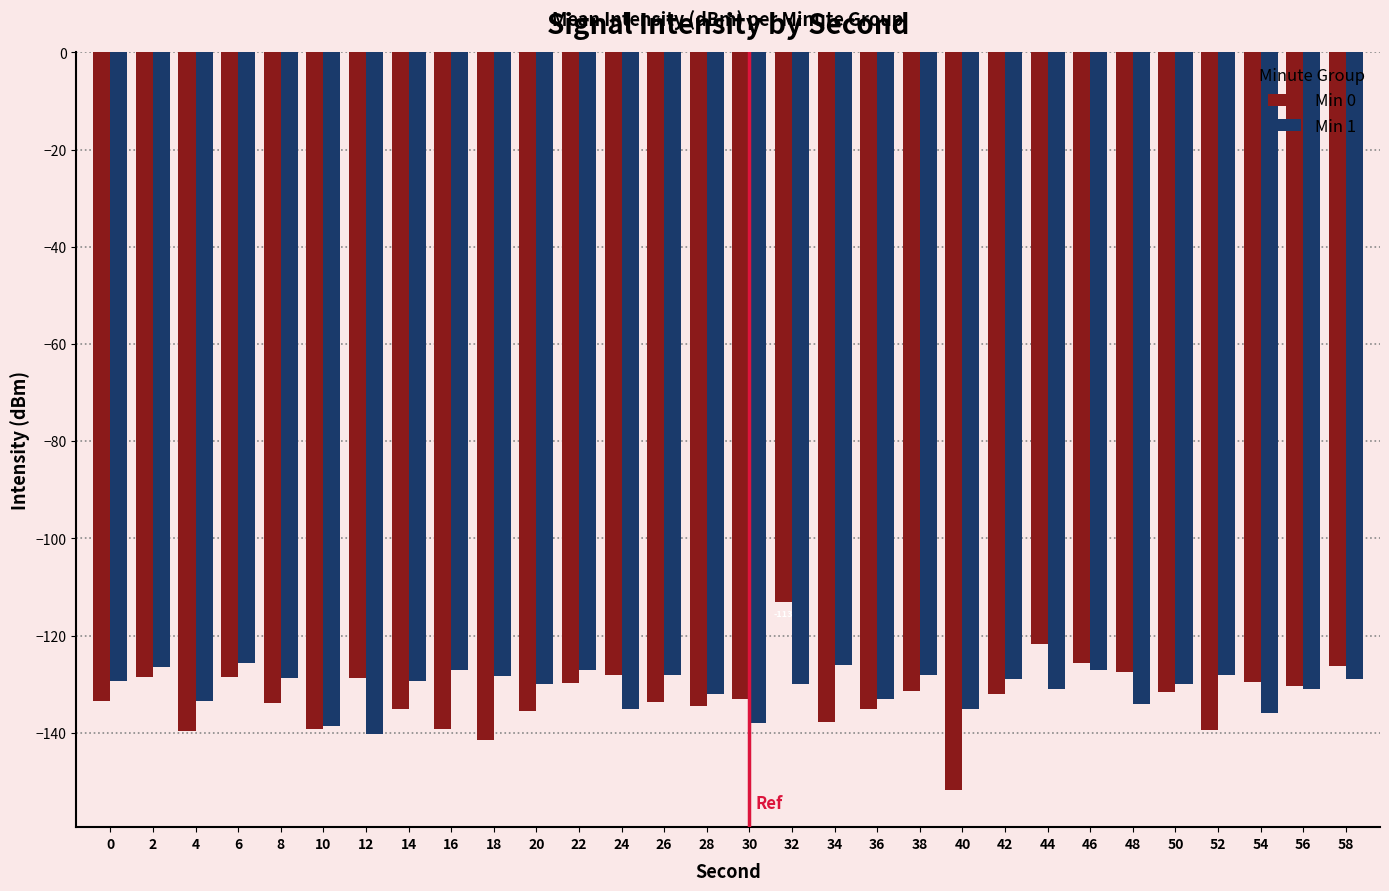

How many data points does each series have?

30